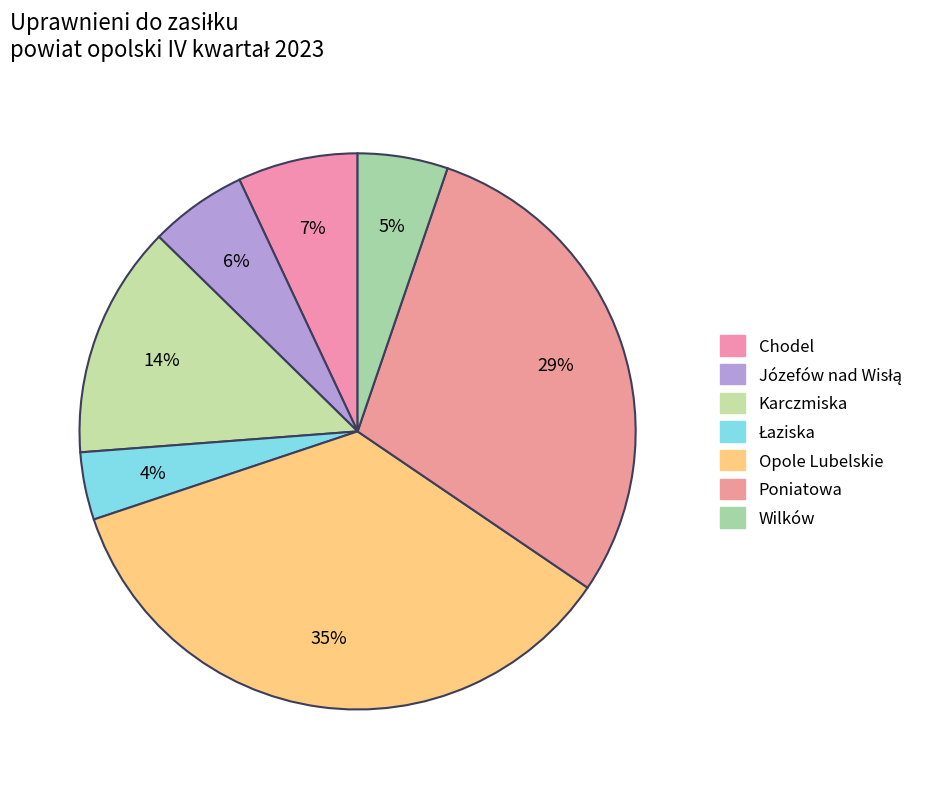

What percentage is the Józefów nad Wisłą slice, to the nearest percent?

6%